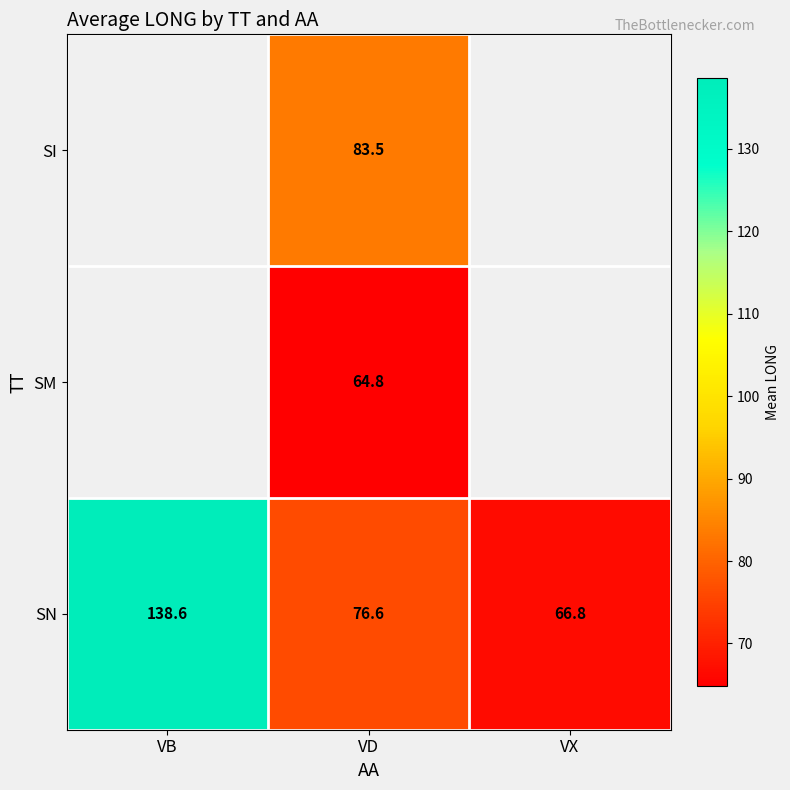

The SM series shows 107.4 at VD. True or false?

False